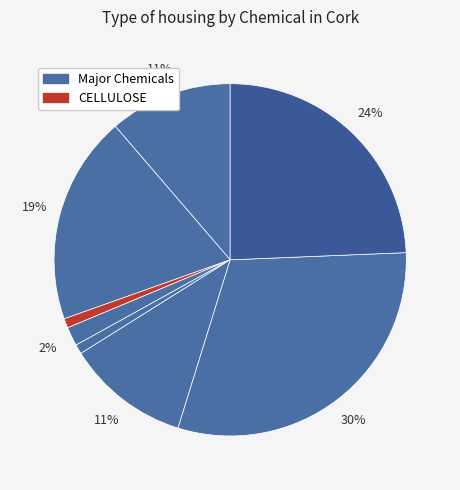

How many slices are in this pie chart?

8